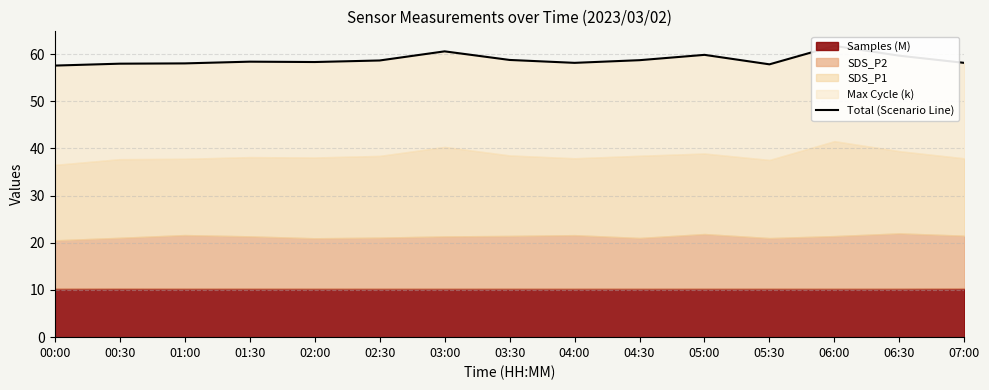

What is the ratio of the value at 05:30 to the value at 00:30?

1.0